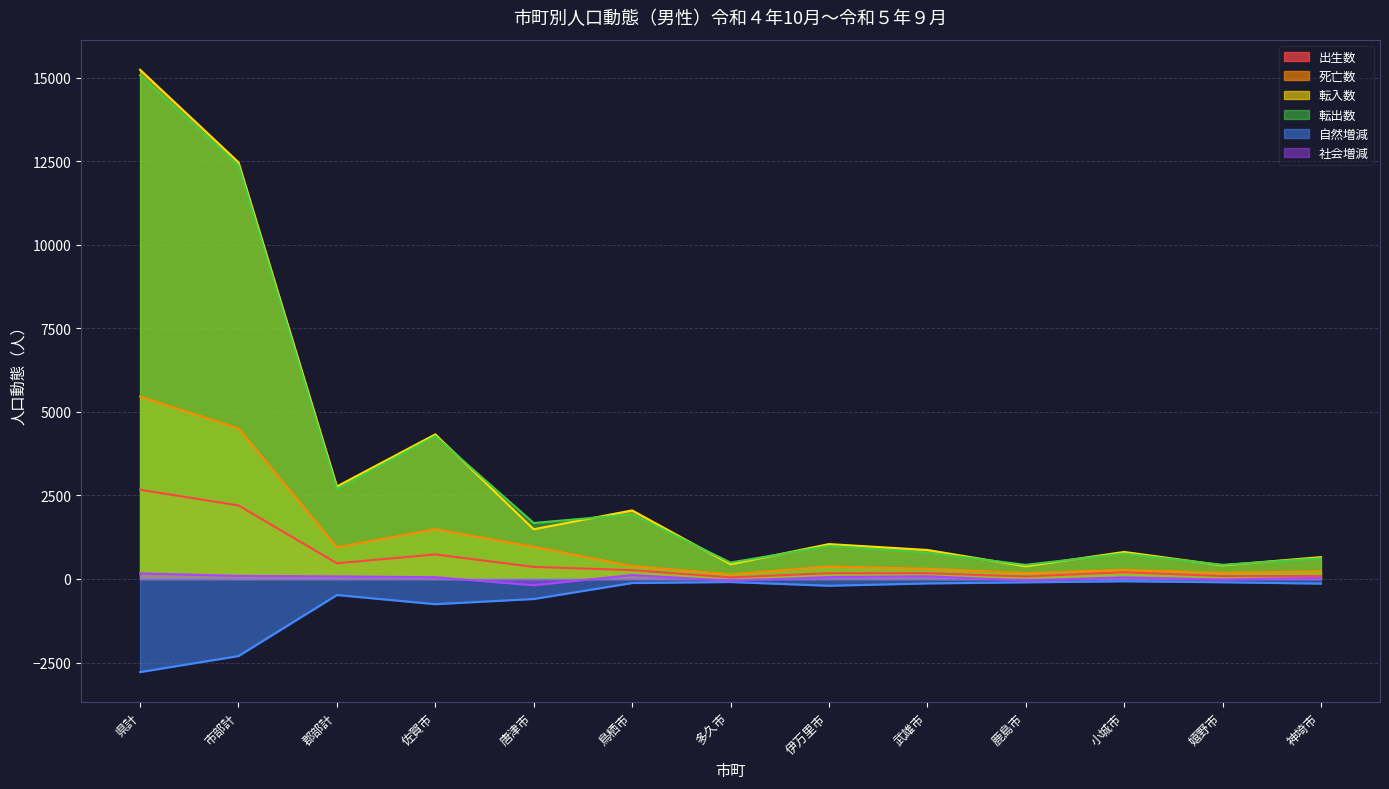

True or false: 転入数 has more than 1 points higher than both neighbors.

True